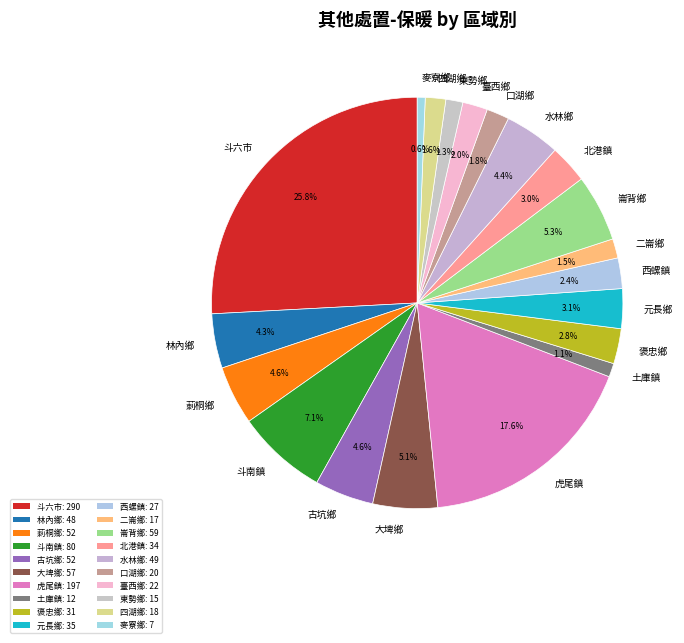

What is the largest slice in the pie chart?

斗六市